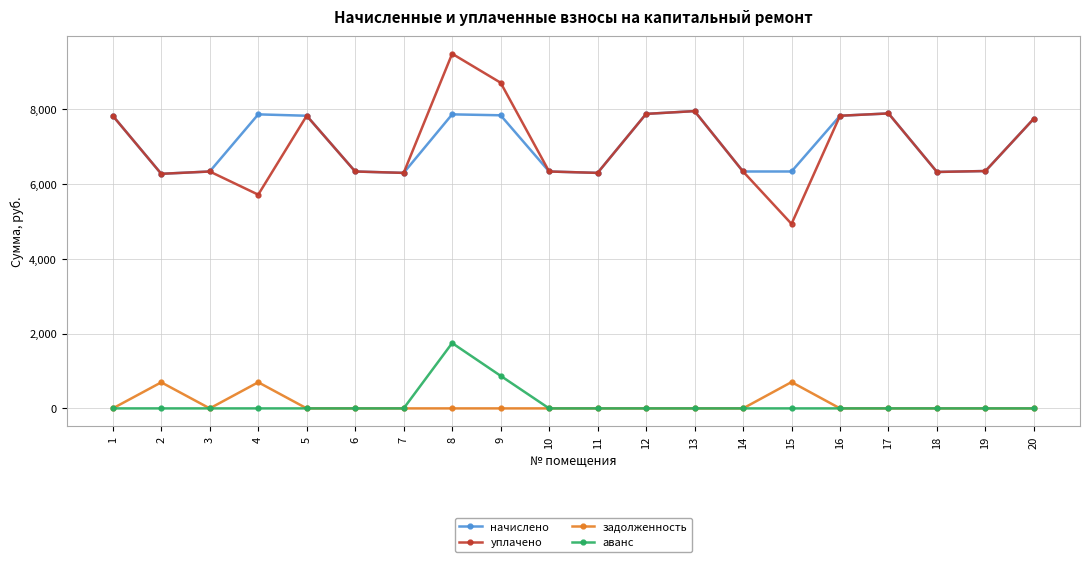

True or false: уплачено has more than 2 interior local peaks.

True